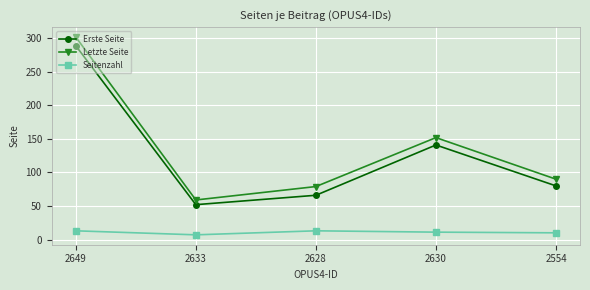

What is the label of the 2nd point from the left?

2633